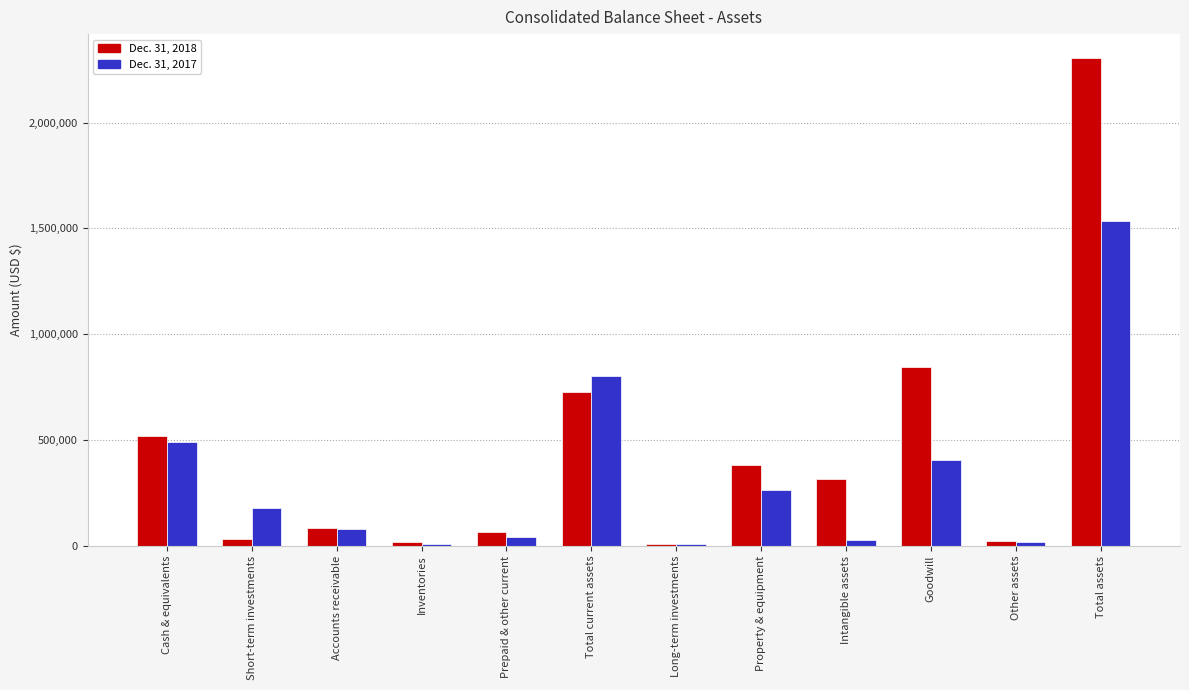

At which label does Dec. 31, 2018 first exceed 316154?

Cash & equivalents